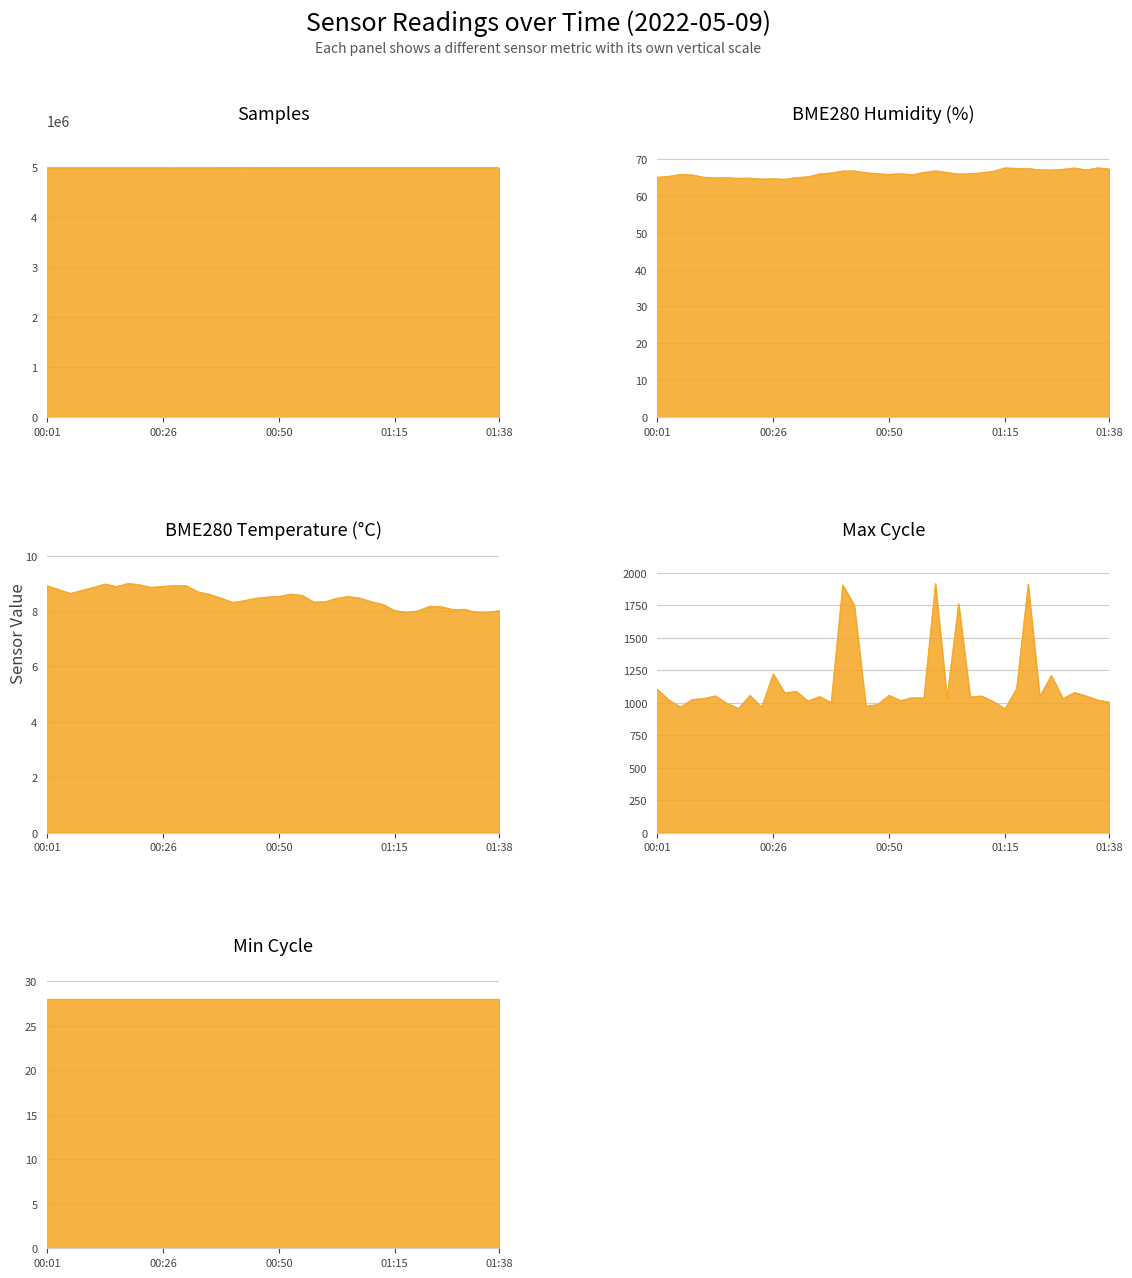

What is the label of the 20th point from the left?

00:48